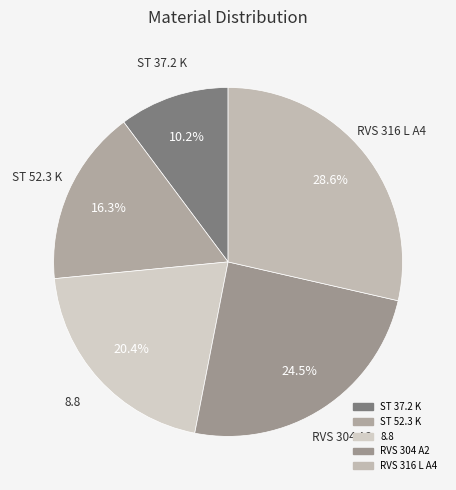

To the nearest percent, what portion does RVS 316 L A4 represent?

29%